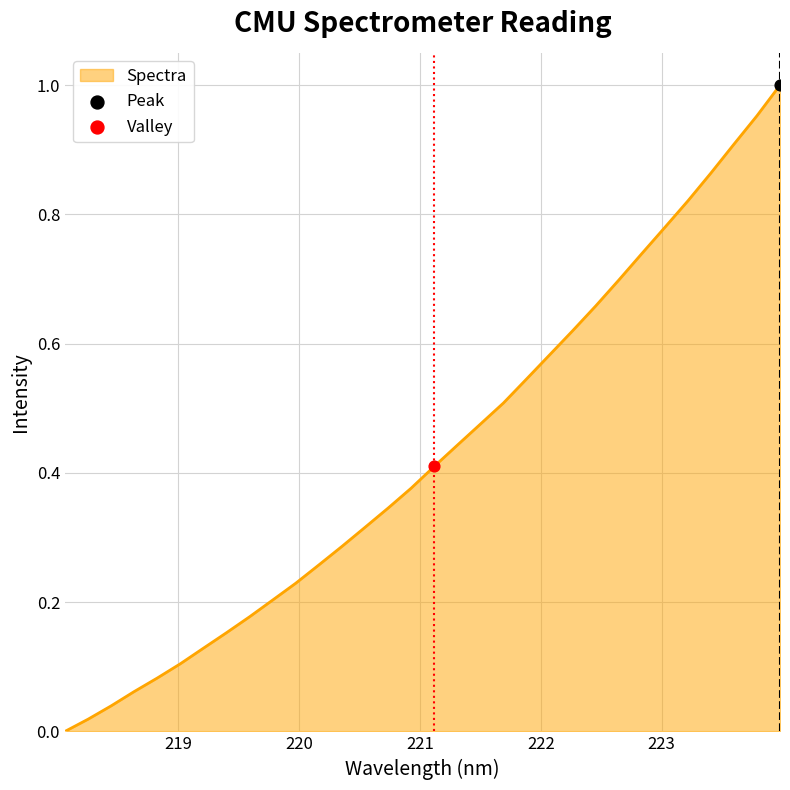

How many lines are shown in the chart?

1